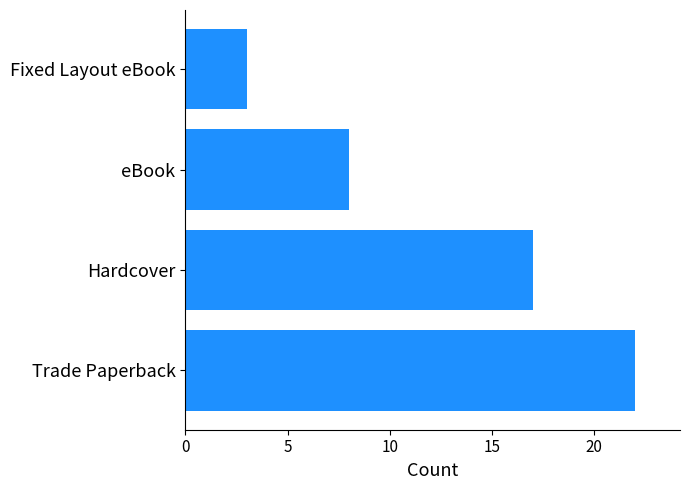

List the labels in order of value, largest first.

Trade Paperback, Hardcover, eBook, Fixed Layout eBook